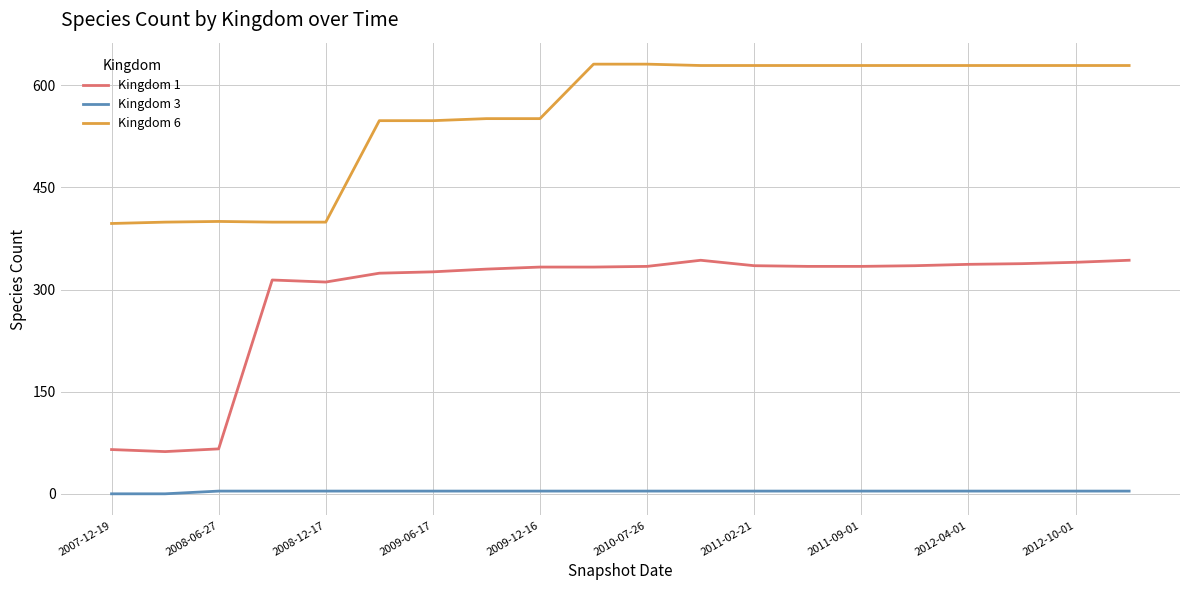

Which series has the largest total across all categories?

Kingdom 6